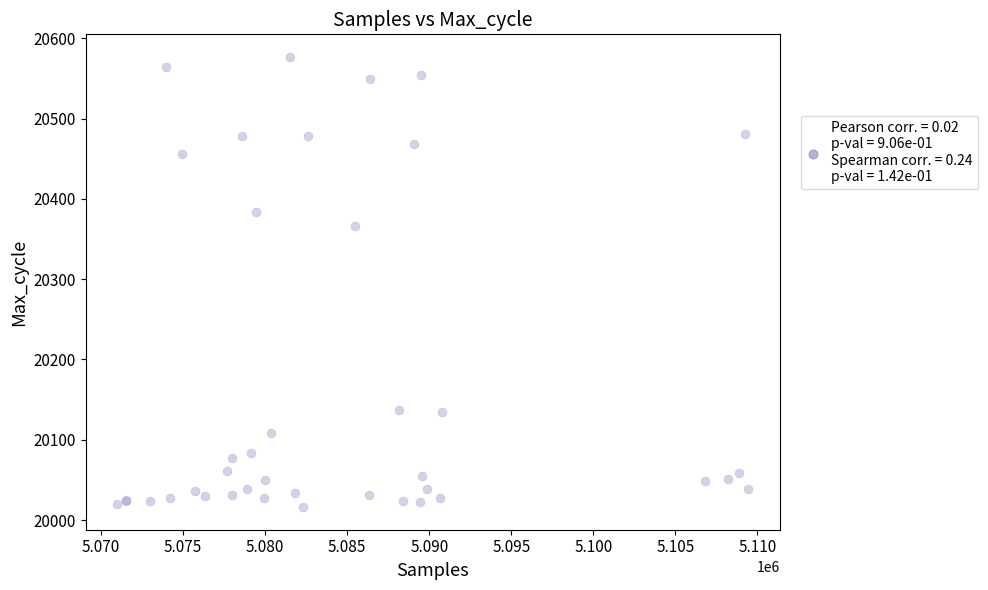

What Y value in the scatter plot is closest to 20296?

20366